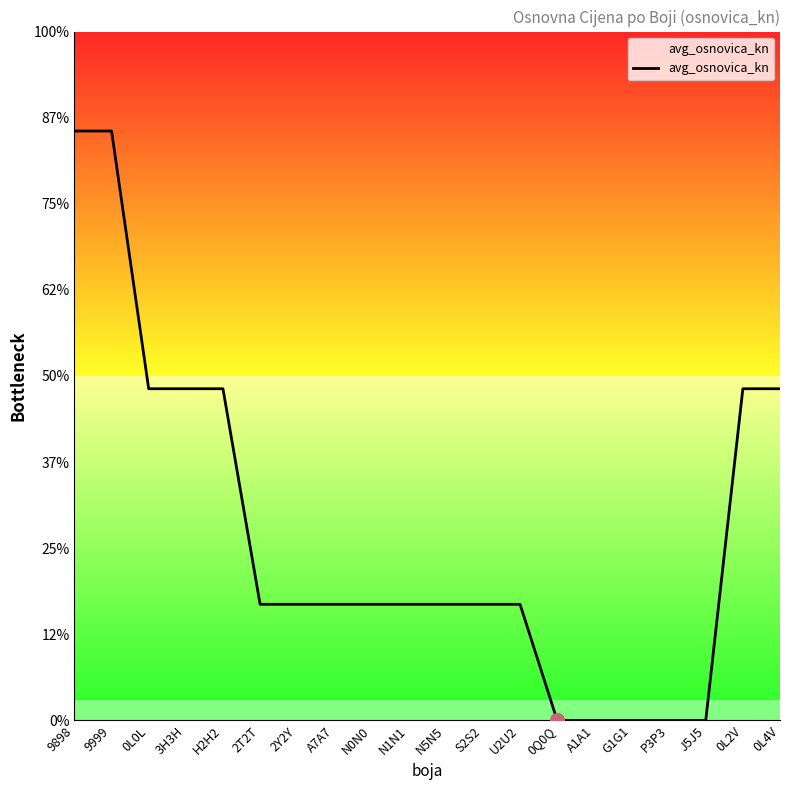

Is this an area chart (filled region under the line)?

Yes